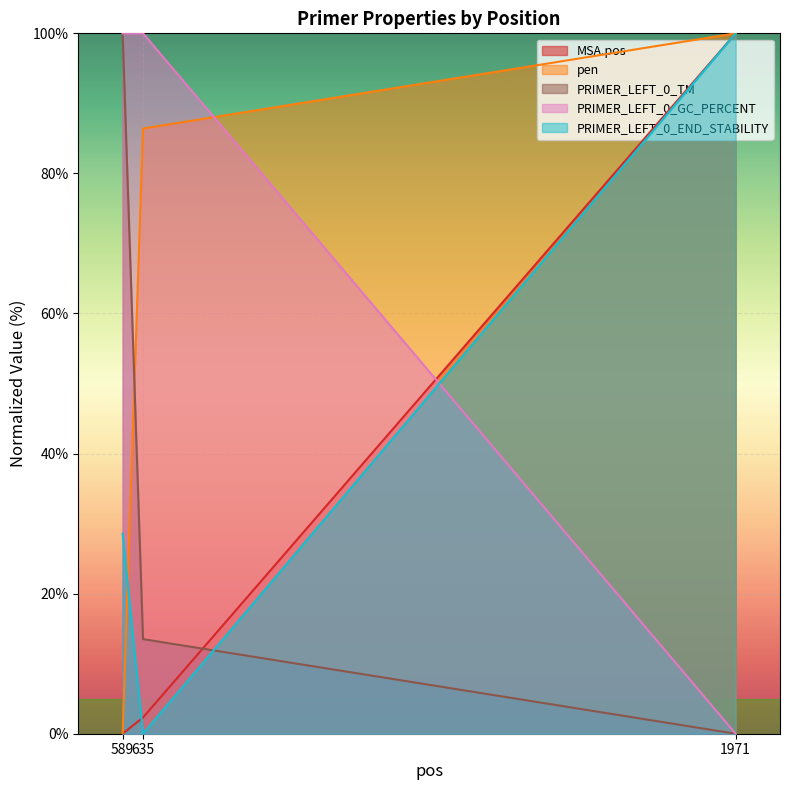

Rank the series by their maximum value, from highest to lowest.

MSA.pos, pen, PRIMER_LEFT_0_TM, PRIMER_LEFT_0_GC_PERCENT, PRIMER_LEFT_0_END_STABILITY